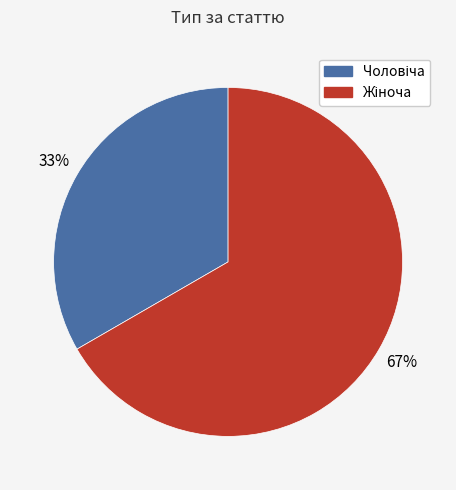

Does any single category account for the majority?

Yes